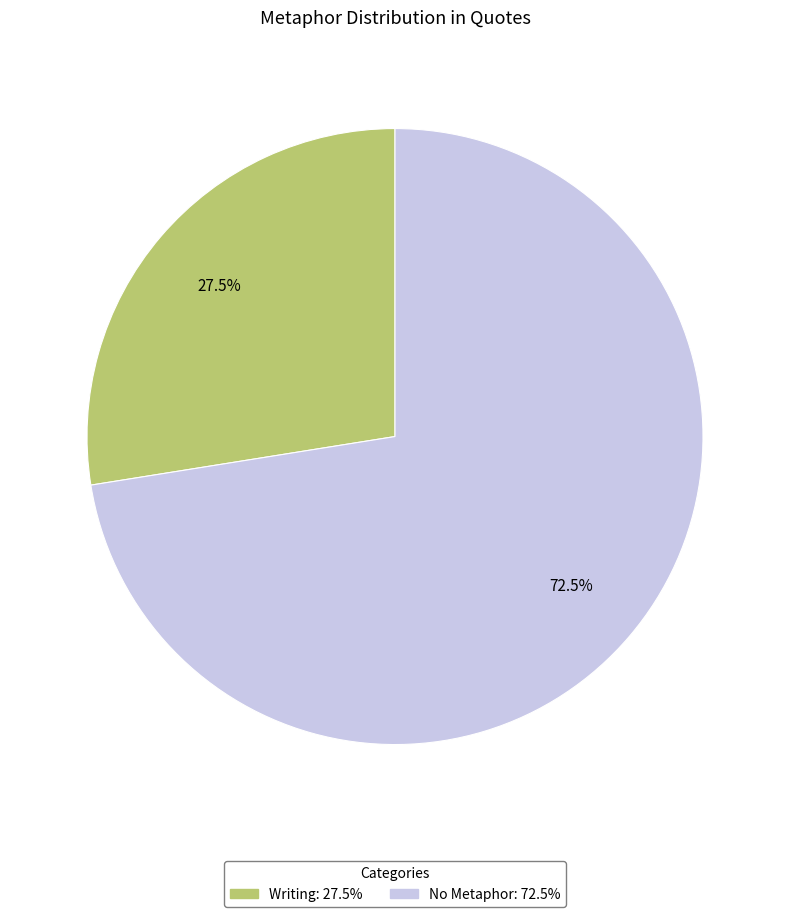

Is there a majority slice in this chart?

Yes